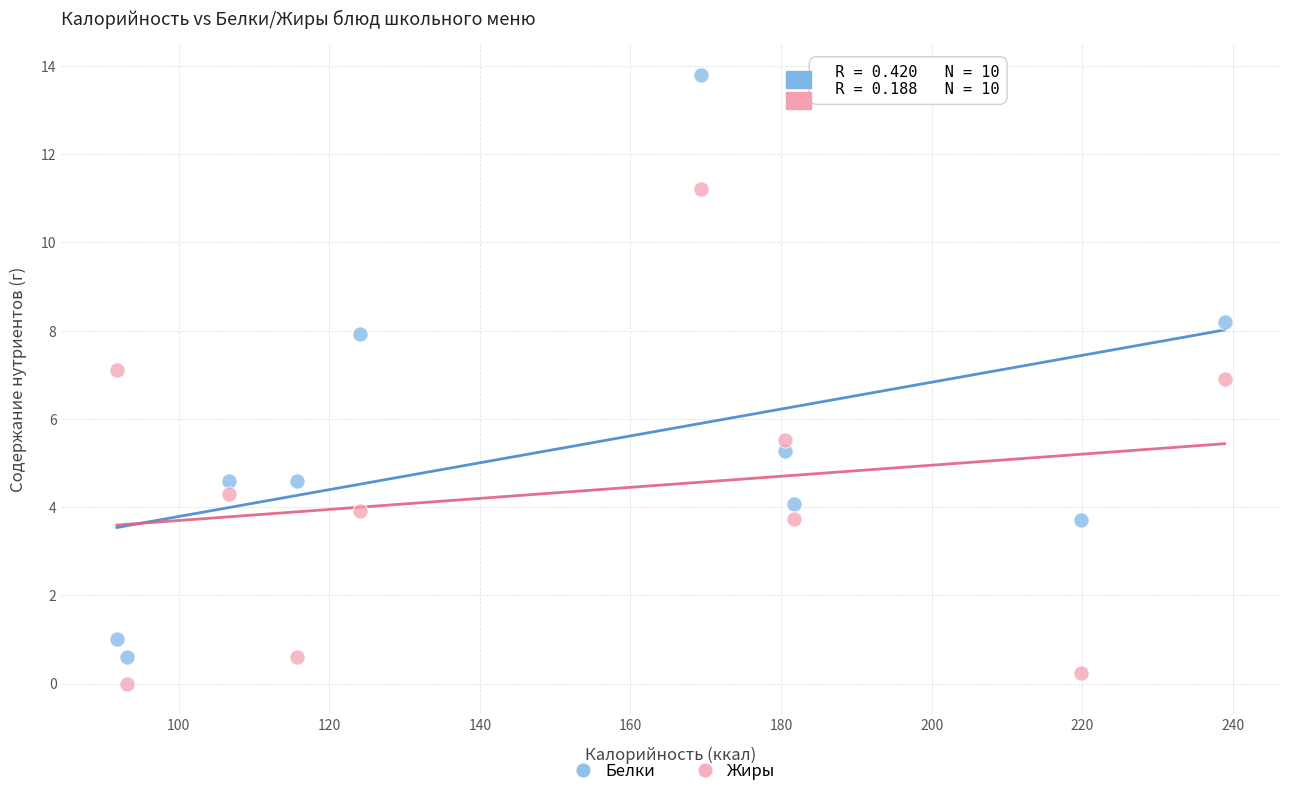

What are all the series names shown in the legend?

Белки, Жиры